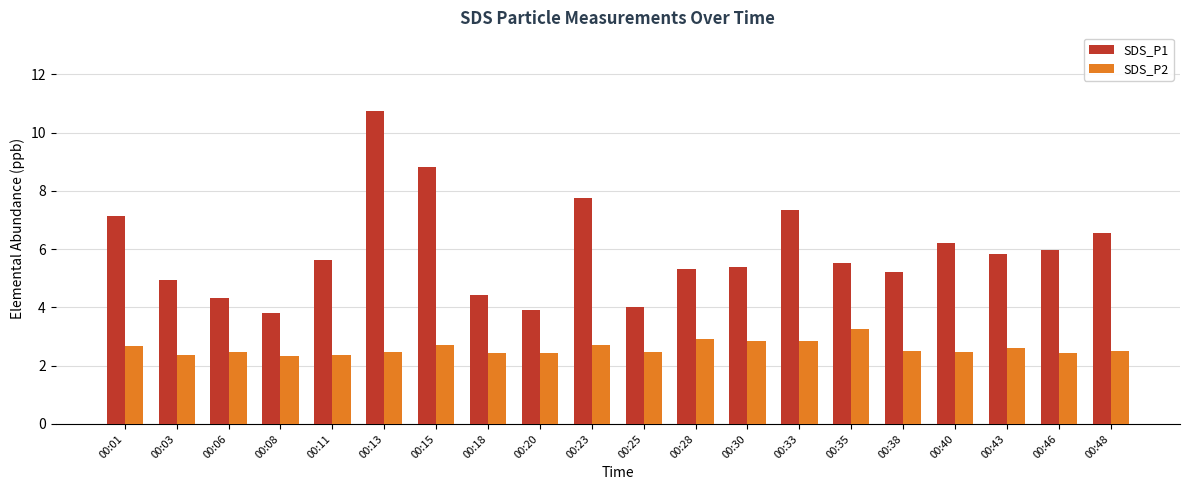

List the series in order of their overall mean, lowest first.

SDS_P2, SDS_P1